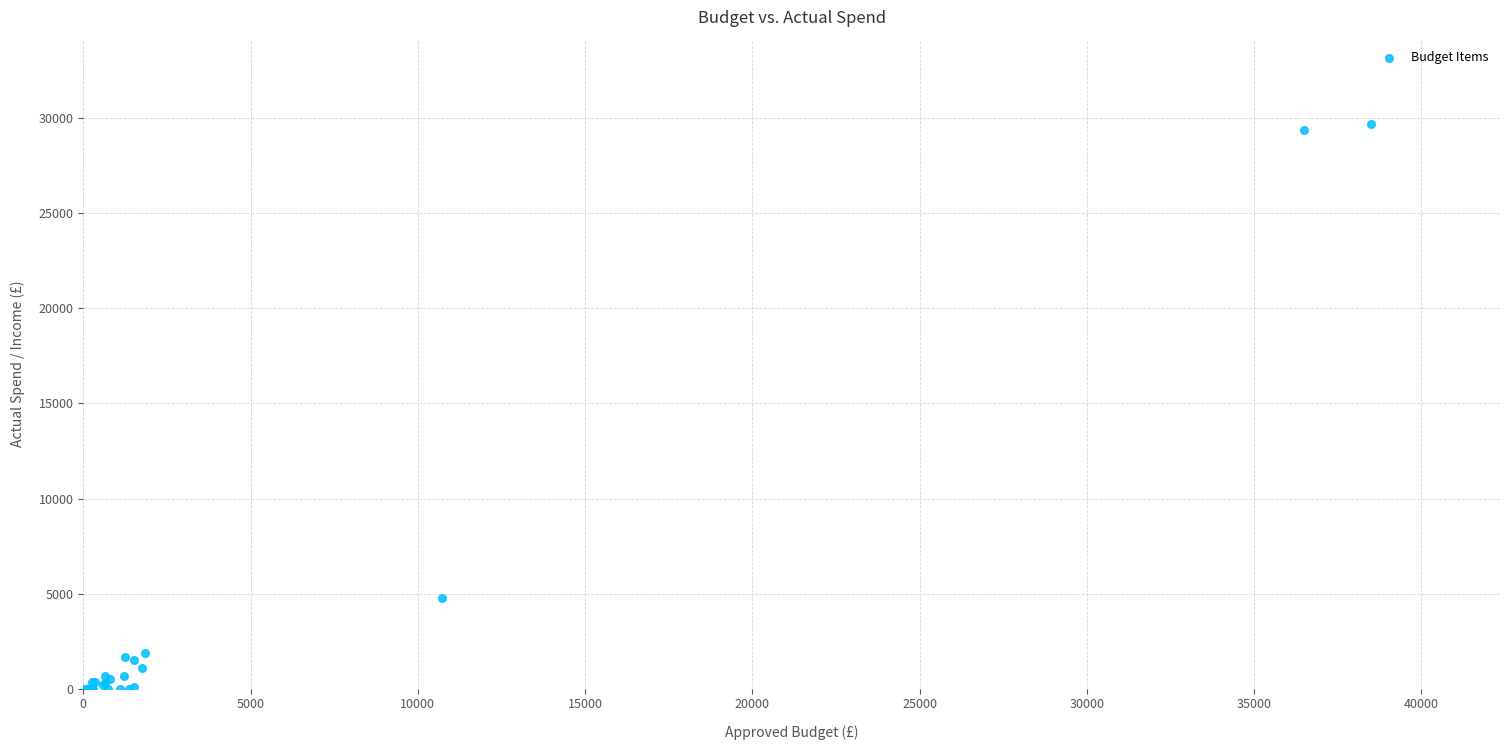

What Y value in the scatter plot is closest to 14842?

4790